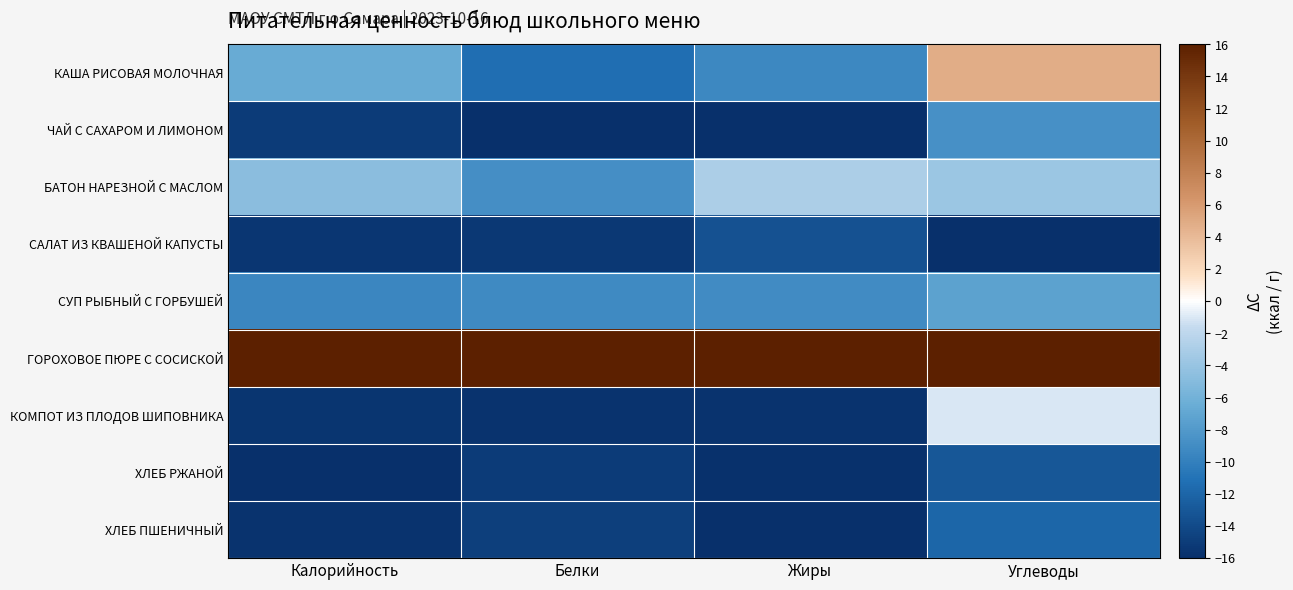

Reading left to right, transcribe all the data shown in this chart.

КАША РИСОВАЯ МОЛОЧНАЯ: Калорийность=-6.6	Белки=-11.3	Жиры=-9.3	Углеводы=4.8
ЧАЙ С САХАРОМ И ЛИМОНОМ: Калорийность=-15.1	Белки=-16.0	Жиры=-16.0	Углеводы=-8.7
БАТОН НАРЕЗНОЙ С МАСЛОМ: Калорийность=-4.7	Белки=-8.8	Жиры=-3.0	Углеводы=-3.8
САЛАТ ИЗ КВАШЕНОЙ КАПУСТЫ: Калорийность=-15.4	Белки=-15.3	Жиры=-13.4	Углеводы=-16.0
СУП РЫБНЫЙ С ГОРБУШЕЙ: Калорийность=-9.4	Белки=-9.1	Жиры=-9.1	Углеводы=-7.3
ГОРОХОВОЕ ПЮРЕ С СОСИСКОЙ: Калорийность=16.0	Белки=16.0	Жиры=16.0	Углеводы=16.0
КОМПОТ ИЗ ПЛОДОВ ШИПОВНИКА: Калорийность=-15.6	Белки=-15.7	Жиры=-15.7	Углеводы=-1.1
ХЛЕБ РЖАНОЙ: Калорийность=-16.0	Белки=-15.0	Жиры=-15.8	Углеводы=-13.1
ХЛЕБ ПШЕНИЧНЫЙ: Калорийность=-15.6	Белки=-14.8	Жиры=-15.9	Углеводы=-12.0